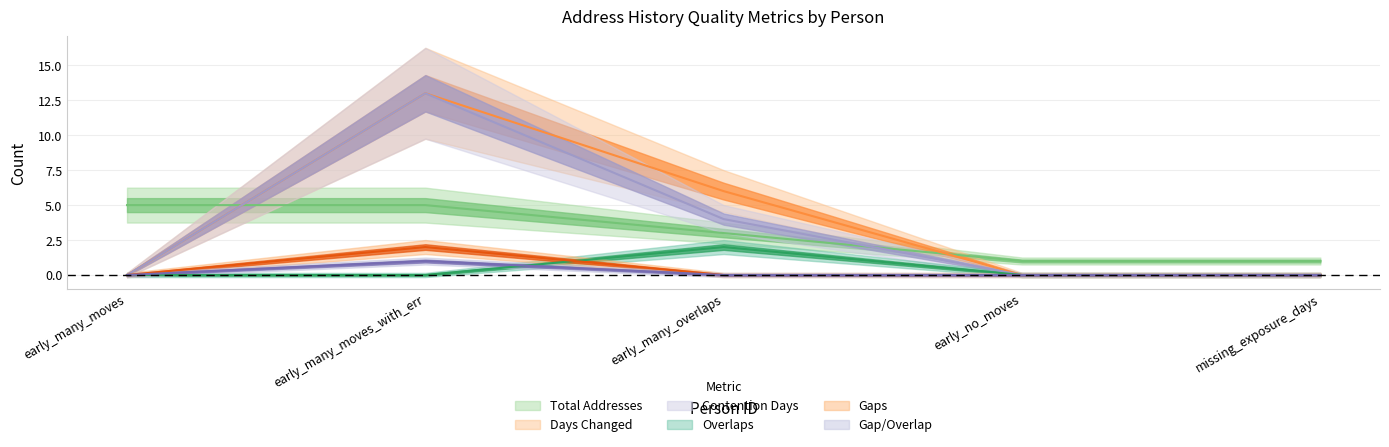

True or false: gaps has a value of 0 at early_no_moves.

True